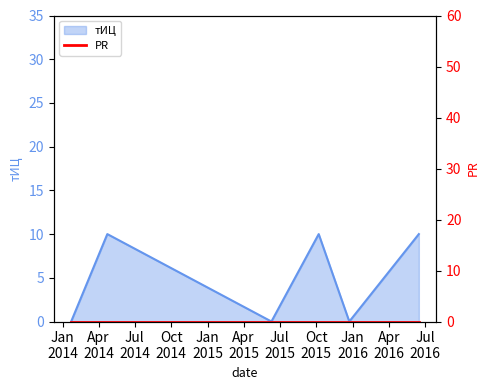

How many values are between 0 and 10?

6